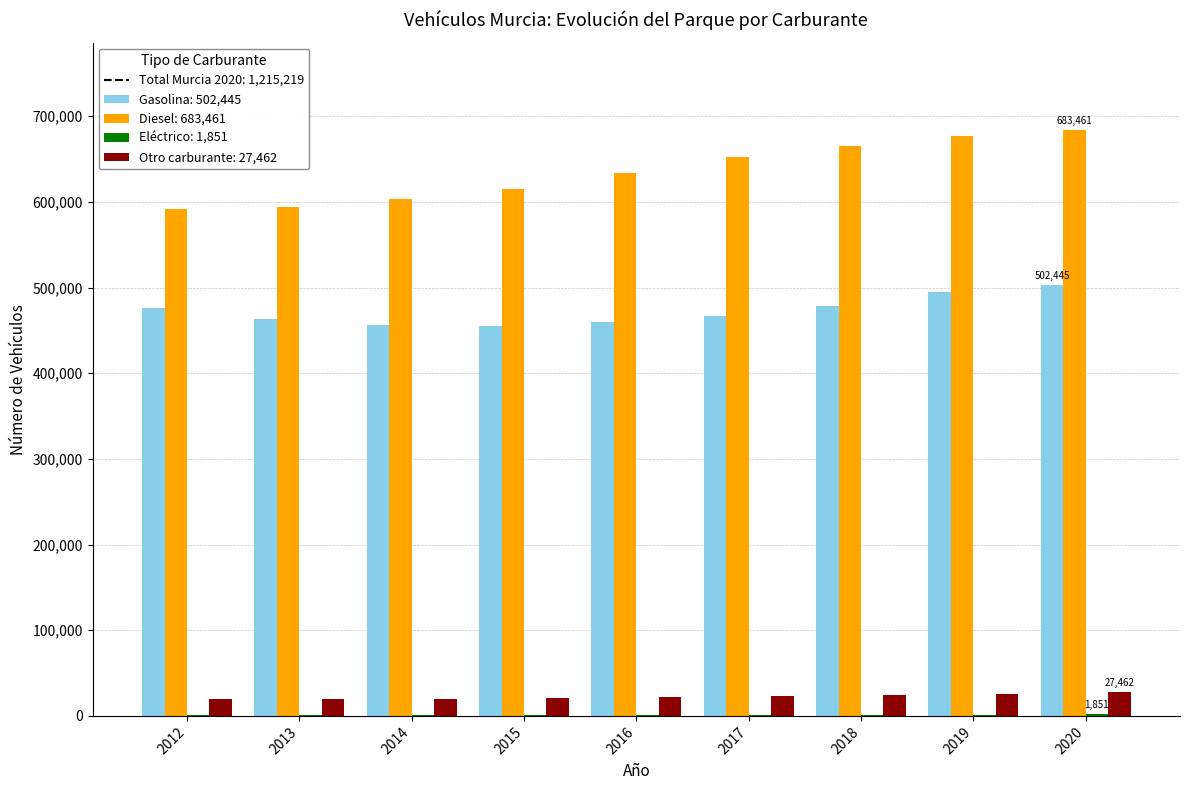

What is the maximum value shown in the chart?

683461